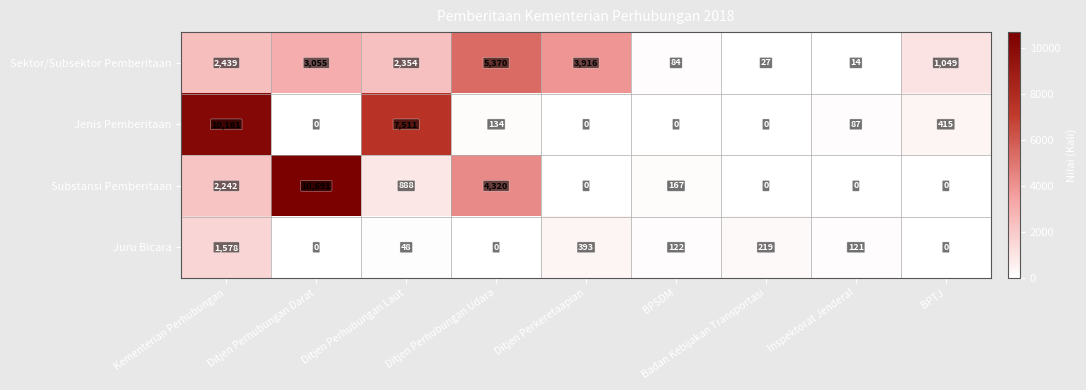

True or false: Sektor/Subsektor Pemberitaan has a value of 27 at Badan Kebijakan Transportasi.

True